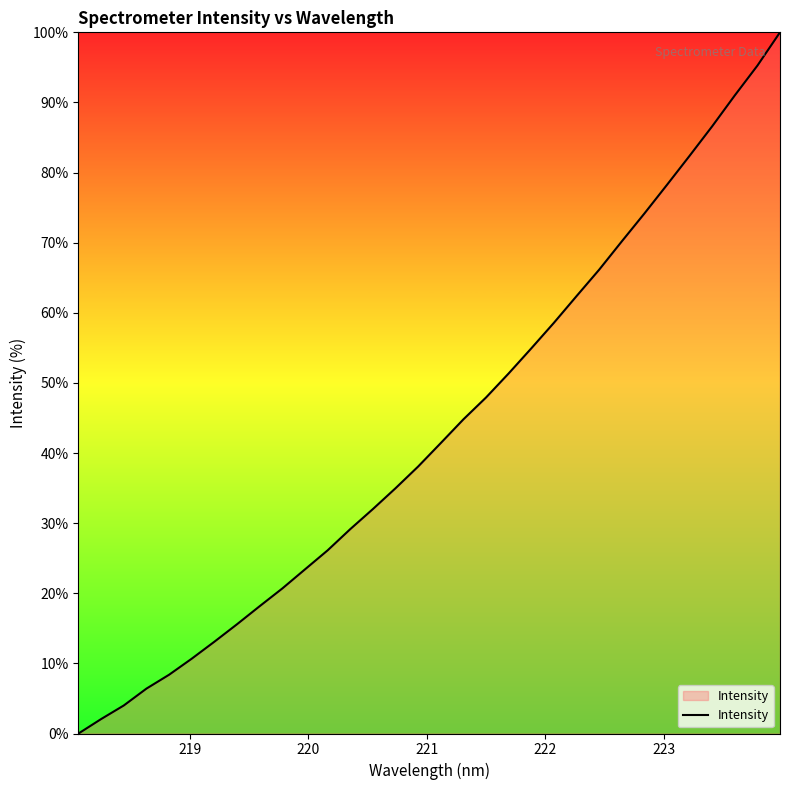

What is the difference between the maximum and minimum values?

100.0